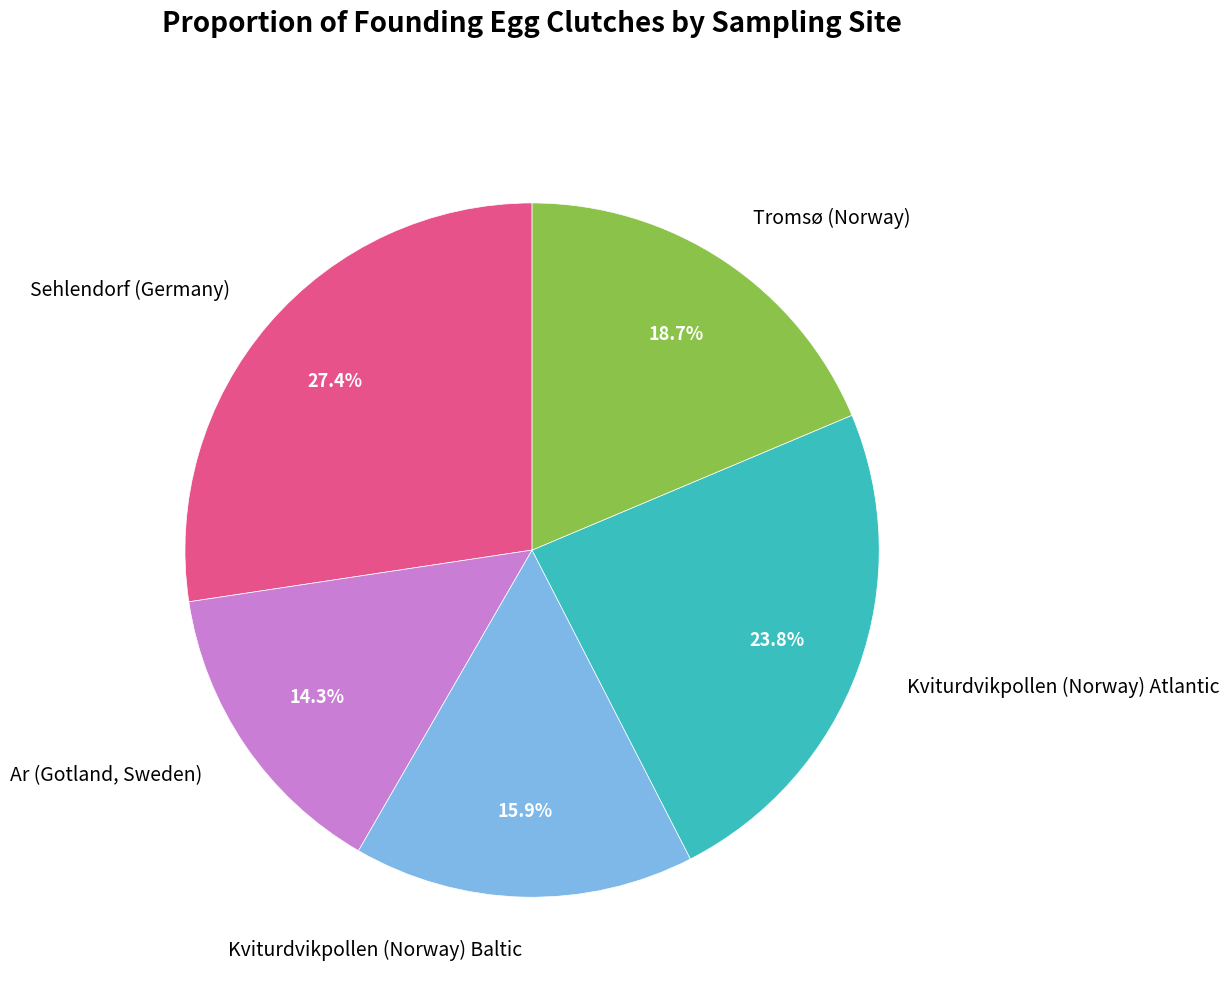

To the nearest percent, what portion does Ar (Gotland, Sweden) represent?

14%